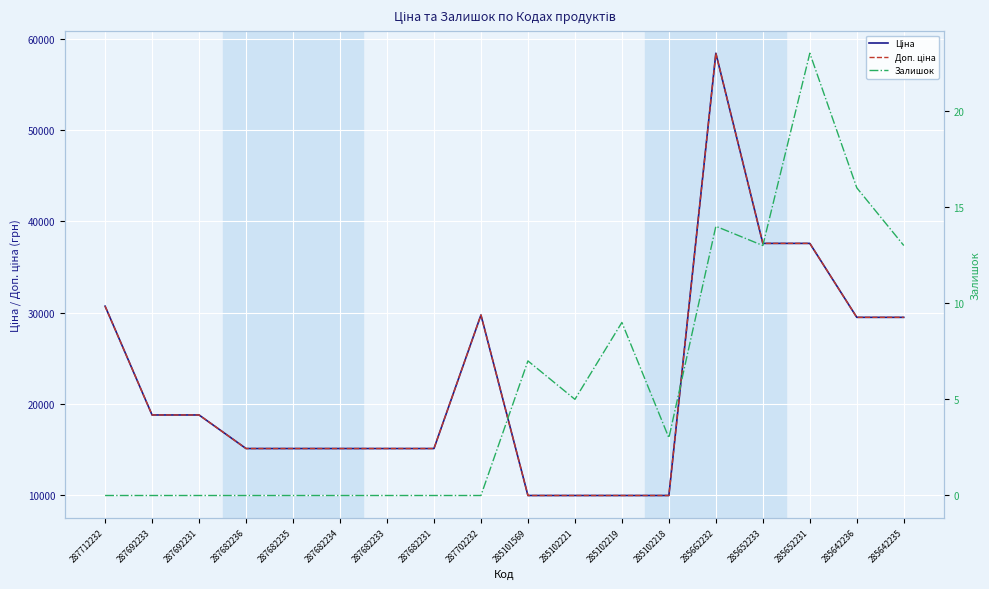

At 287702232, list the series in order from largest to smallest.

Ціна, Доп. ціна, Залишок